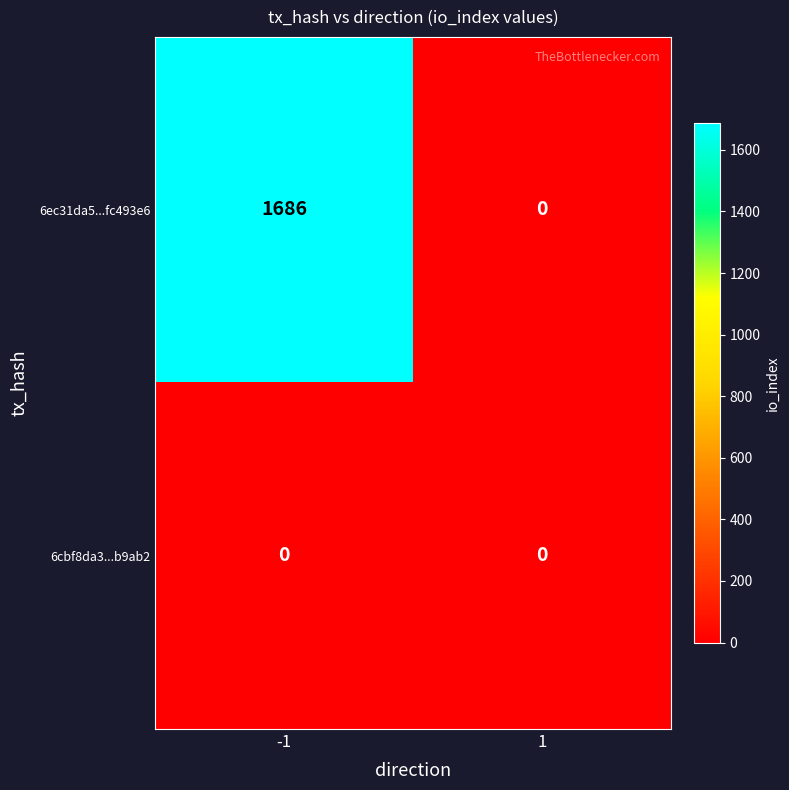

At -1, list the series in order from smallest to largest.

6cbf8da3...b9ab2, 6ec31da5...fc493e6